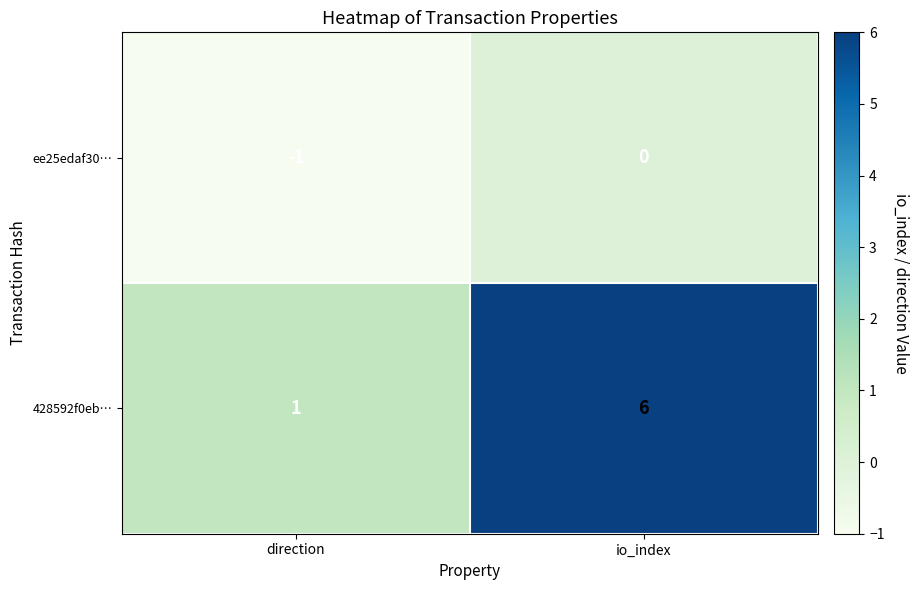

Which category has the lowest value in the 428592f0eb… series?

direction